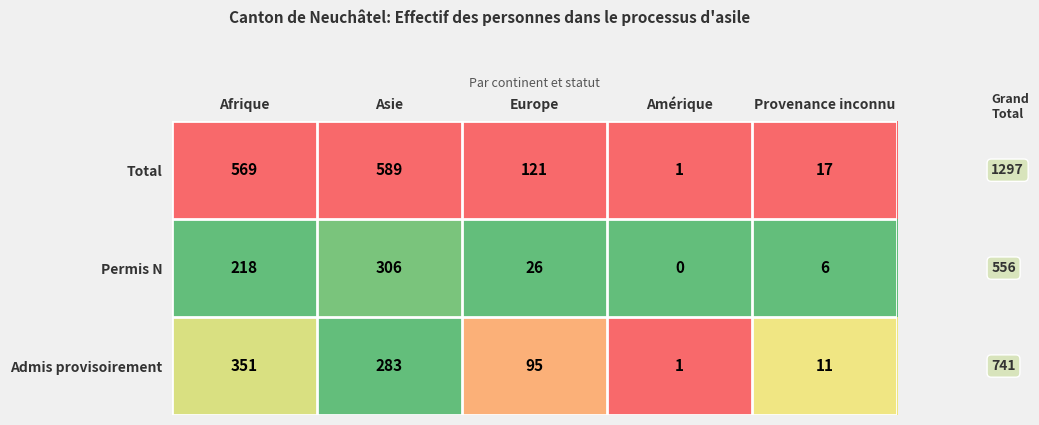

What is the difference between the second highest and second lowest values in the Total series?

552